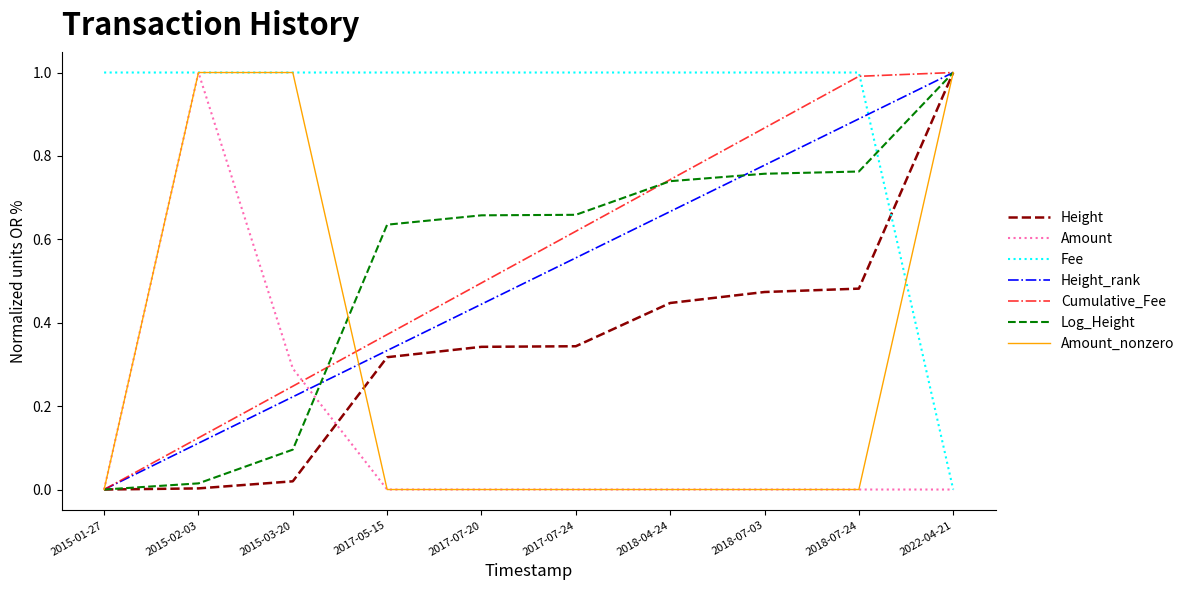

Does the chart display data point markers on the line(s)?

No